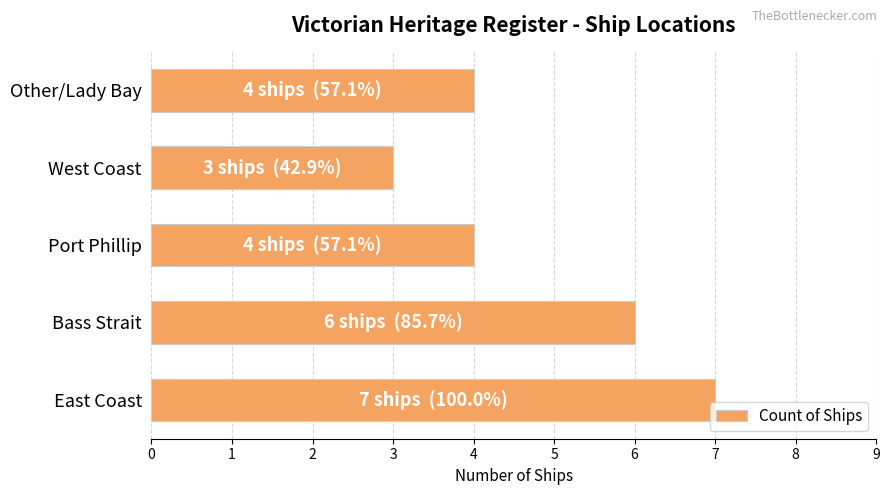

Does the chart contain any negative values?

No